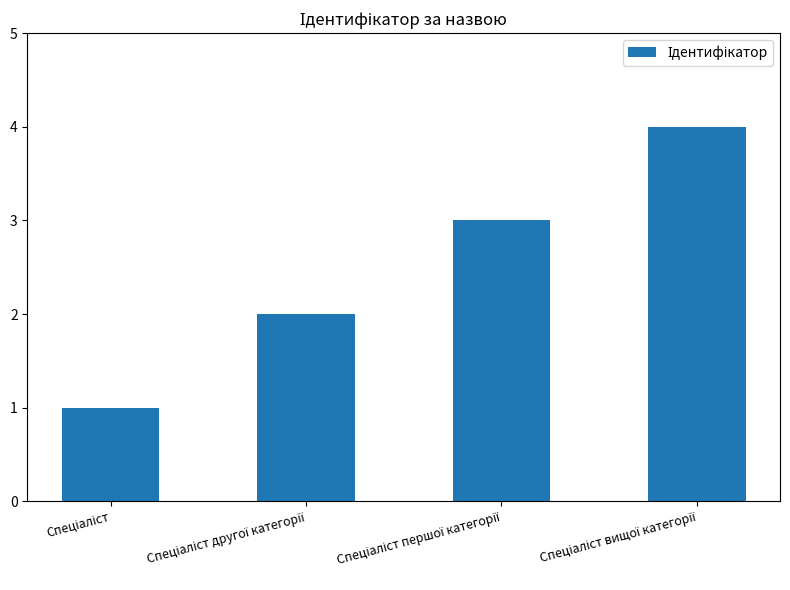

What is the difference between the maximum and minimum values?

3